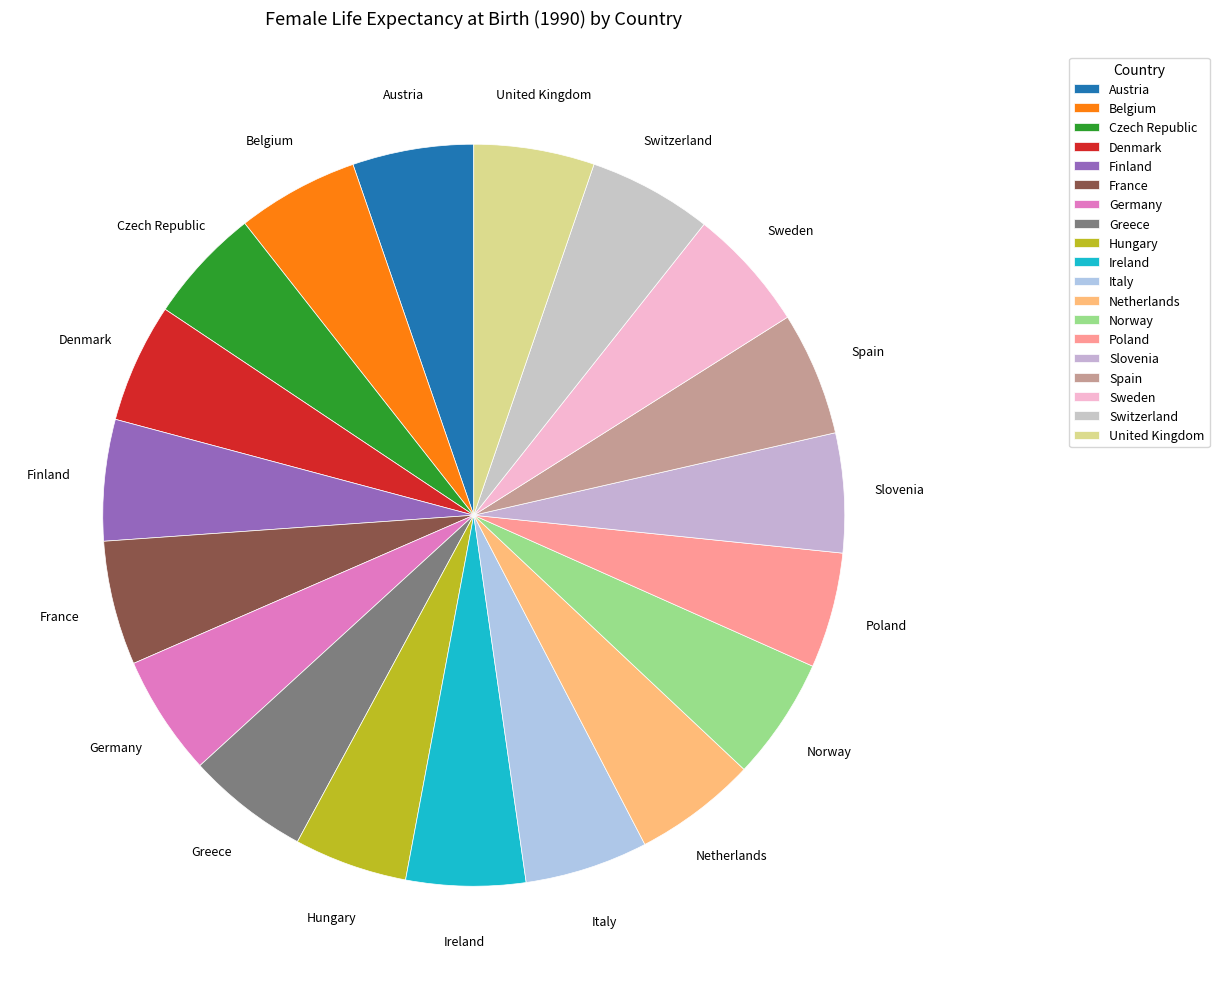

Count the number of slices in the pie.

19